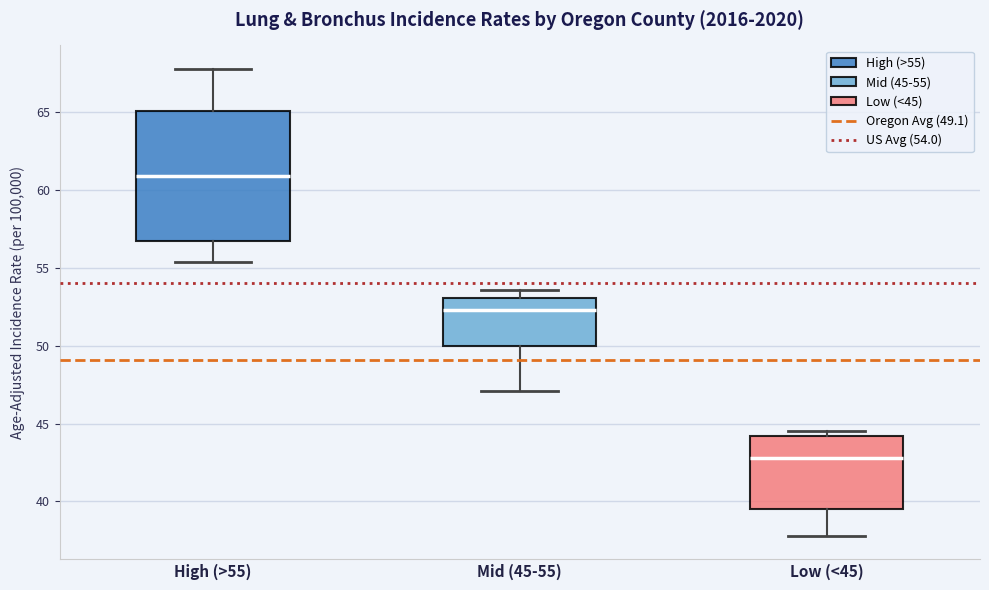

Which box's median line is the highest?

High (>55)